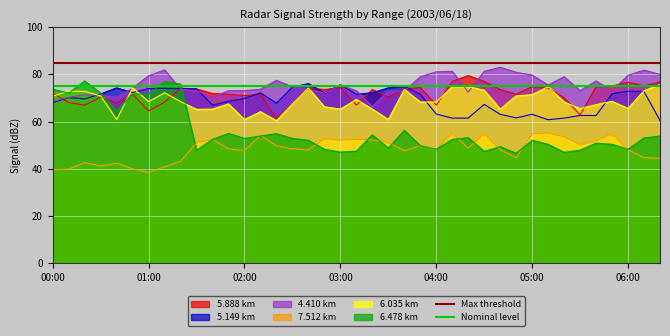

At which category does the chart reach its minimum across all series?

00:00